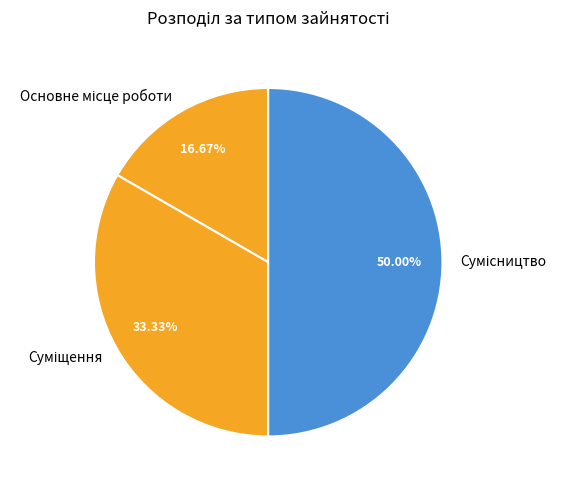

To the nearest percent, what is the difference between the Основне місце роботи and Суміщення slice percentages?

17%